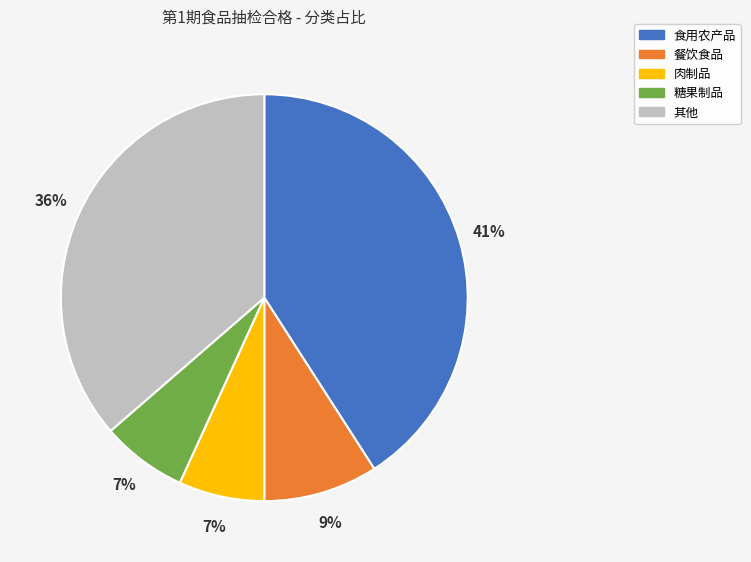

To the nearest percent, what is the difference between the largest and smallest slice percentages?

34%